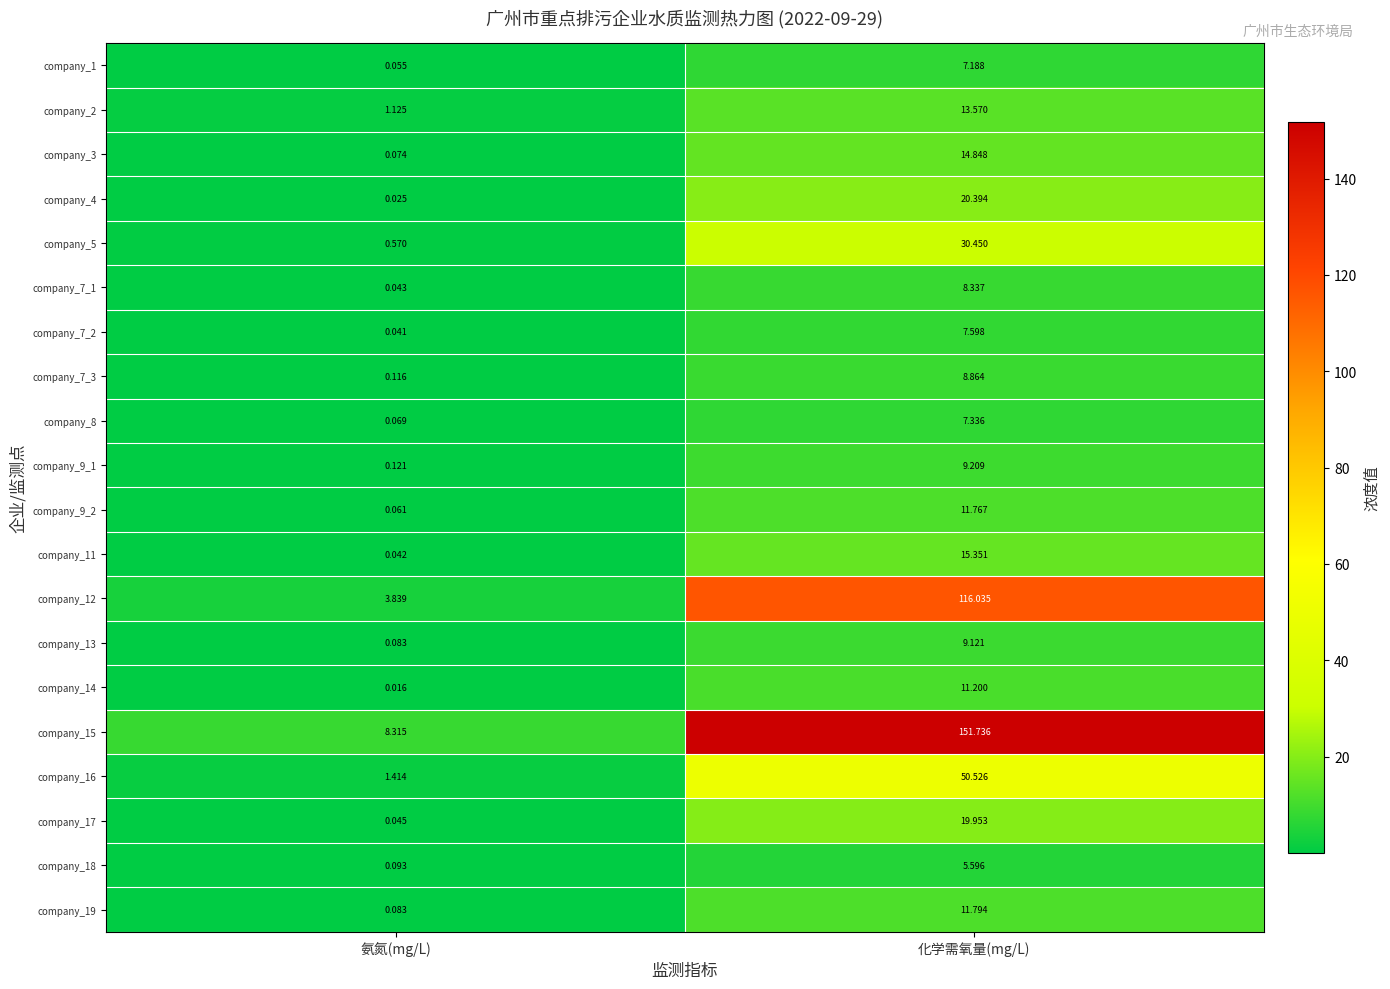

At which category does the chart reach its minimum across all series?

氨氮(mg/L)